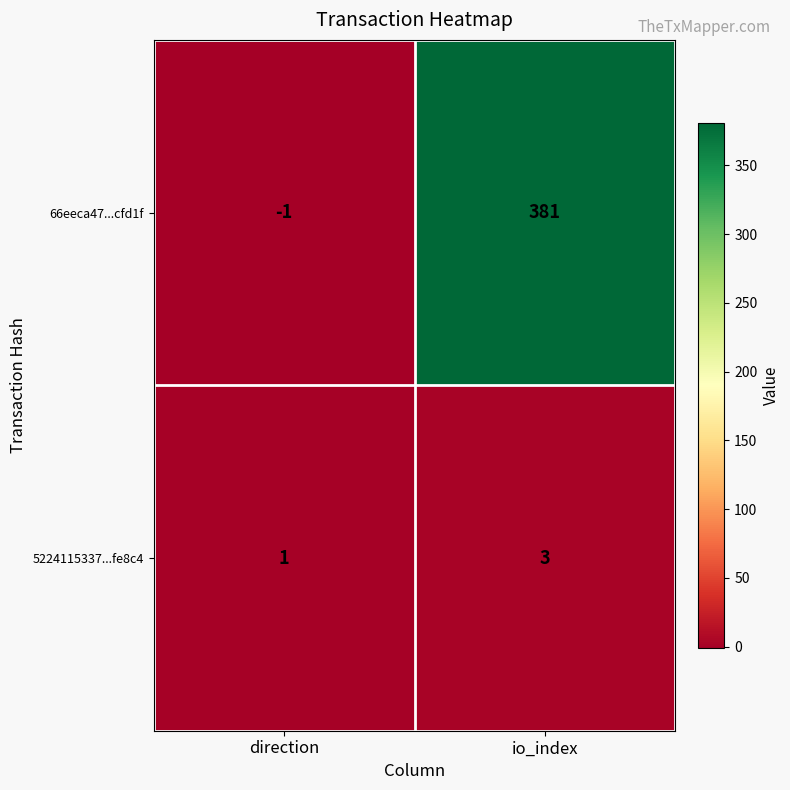

Is it true that 66eeca47...cfd1f equals 543 at io_index?

False